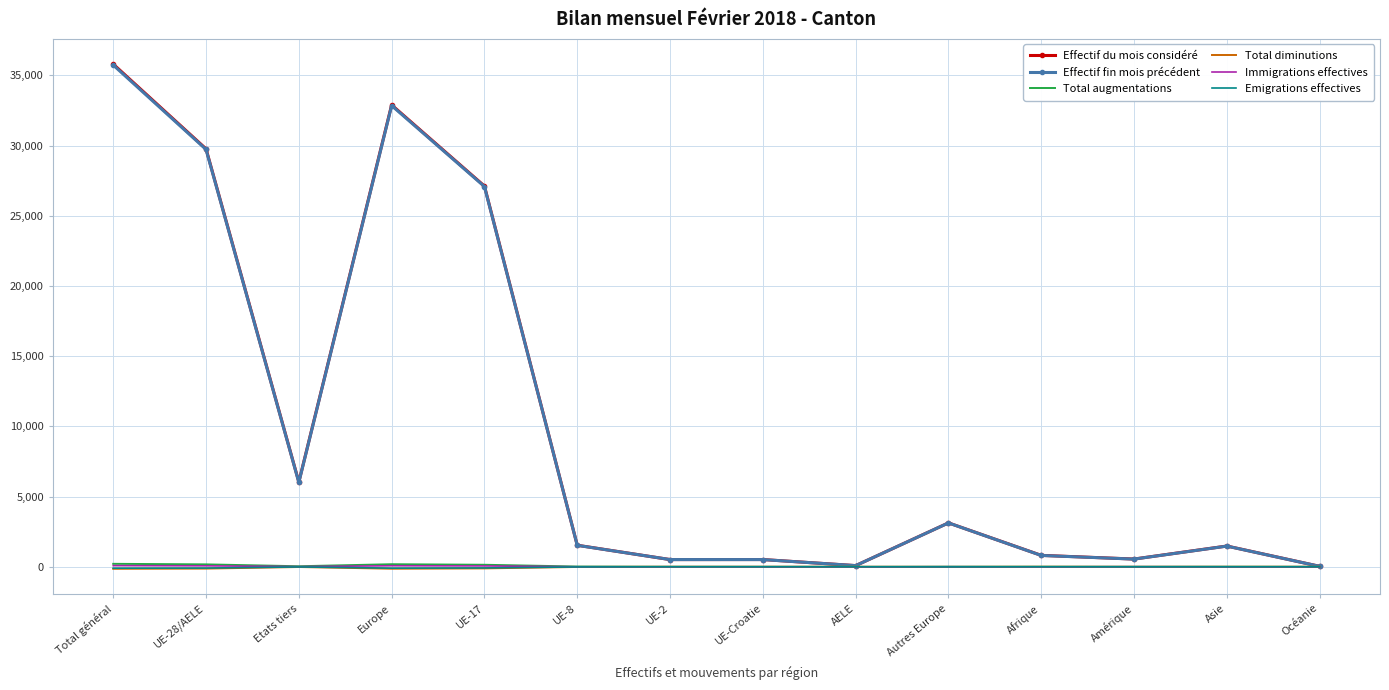

True or false: Total diminutions has a value of 0 at AELE.

True